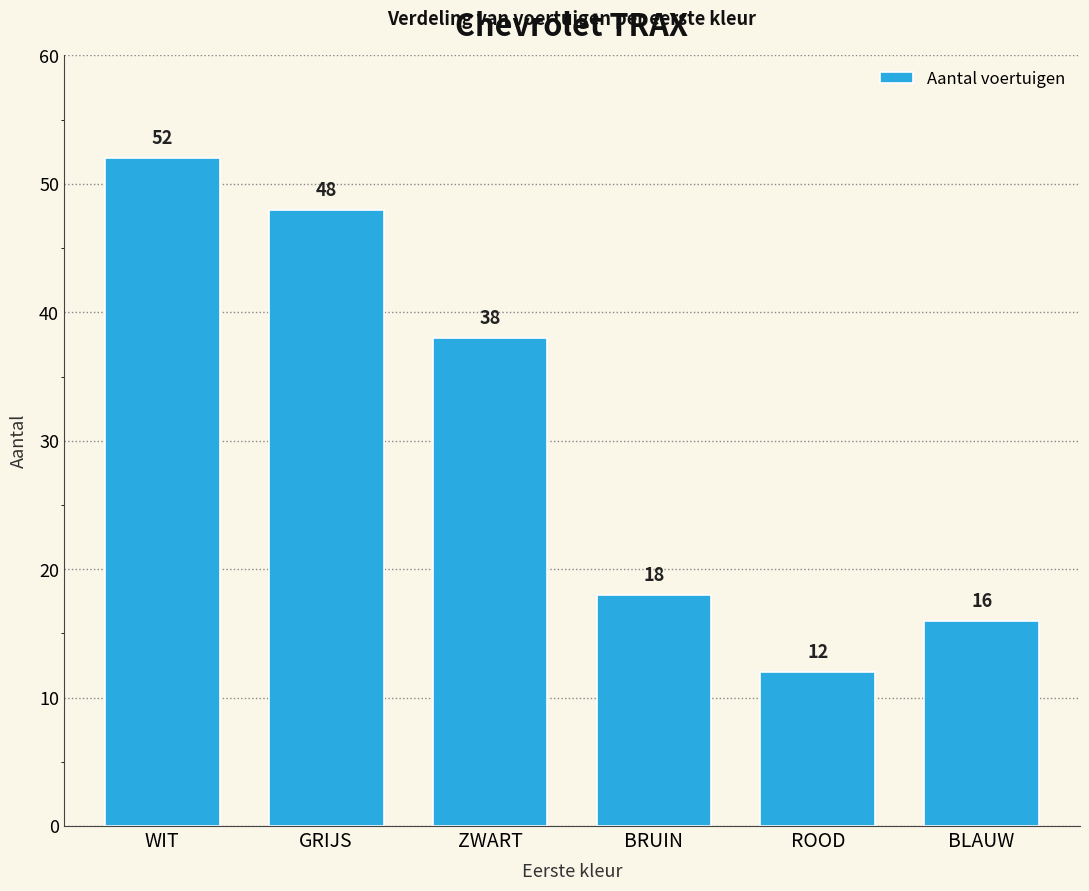

The value at ZWART is 38. True or false?

True